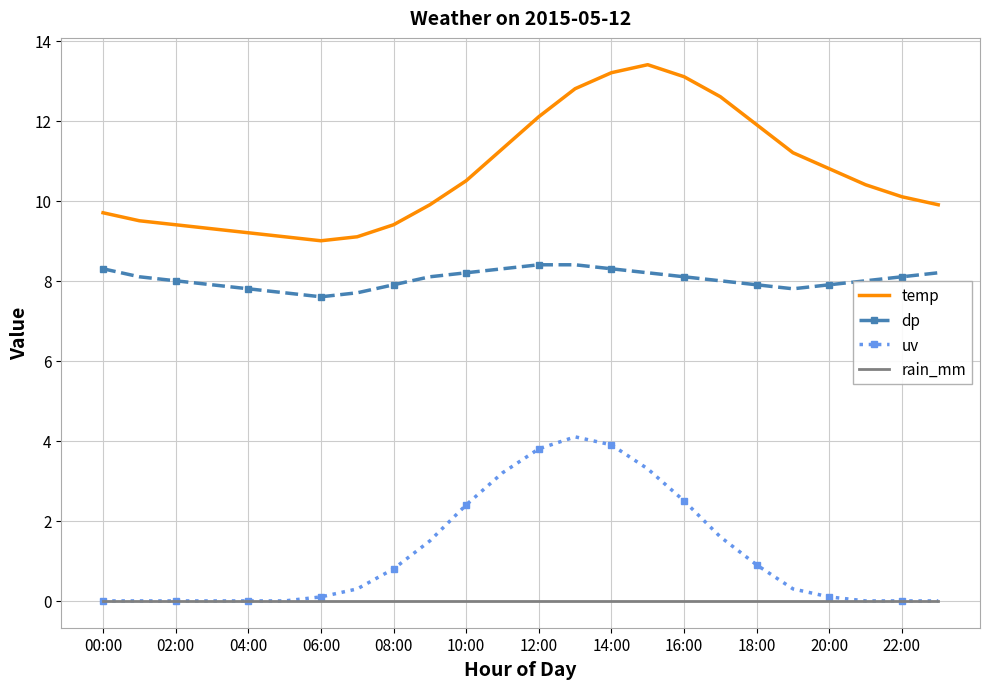

List the series in order of their peak value, highest first.

temp, dp, uv, rain_mm